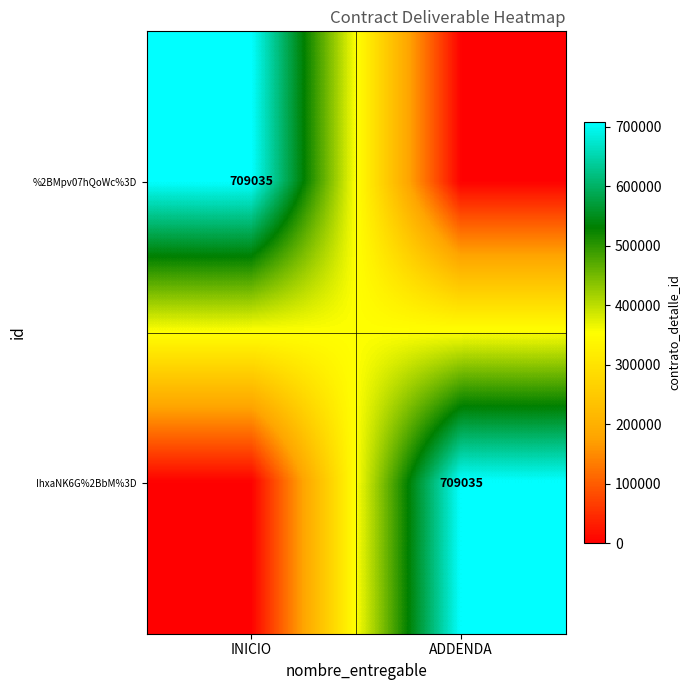

The value of IhxaNK6G%2BbM%3D at ADDENDA is 973173. True or false?

False